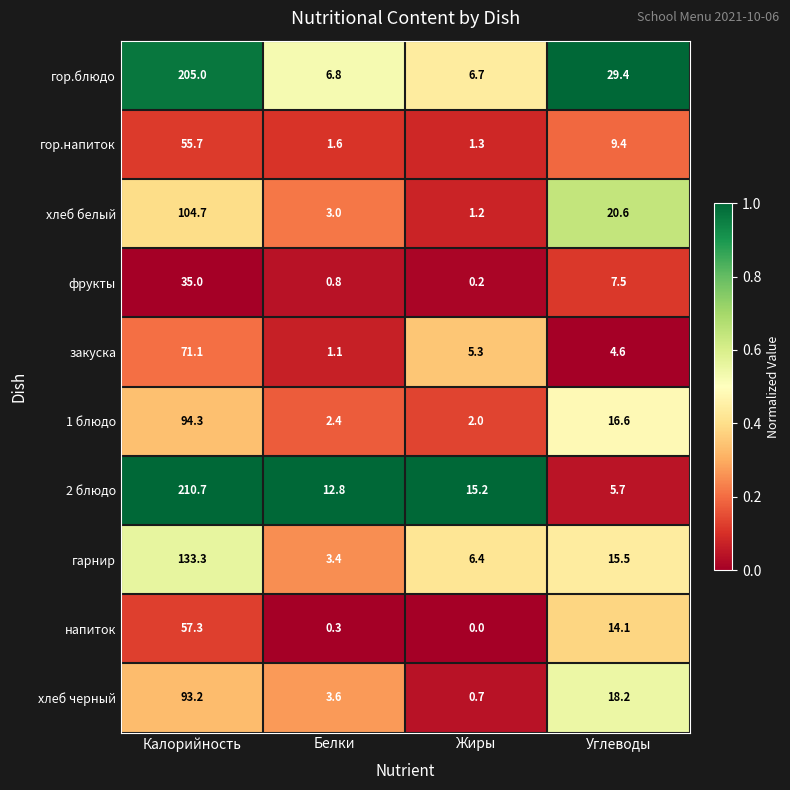

At which label does гор.блюдо first exceed 29?

Калорийность